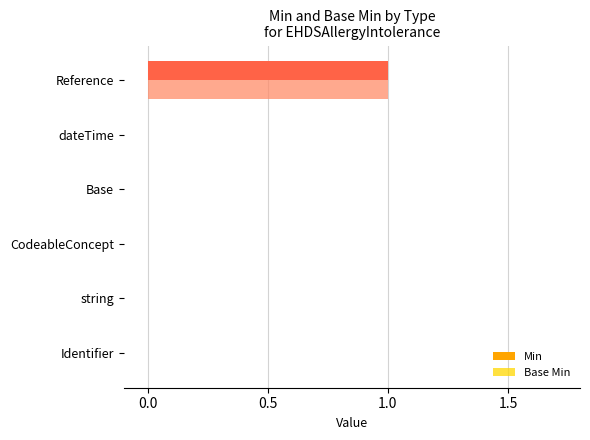

True or false: Base Min has a value of 0 at string.

True